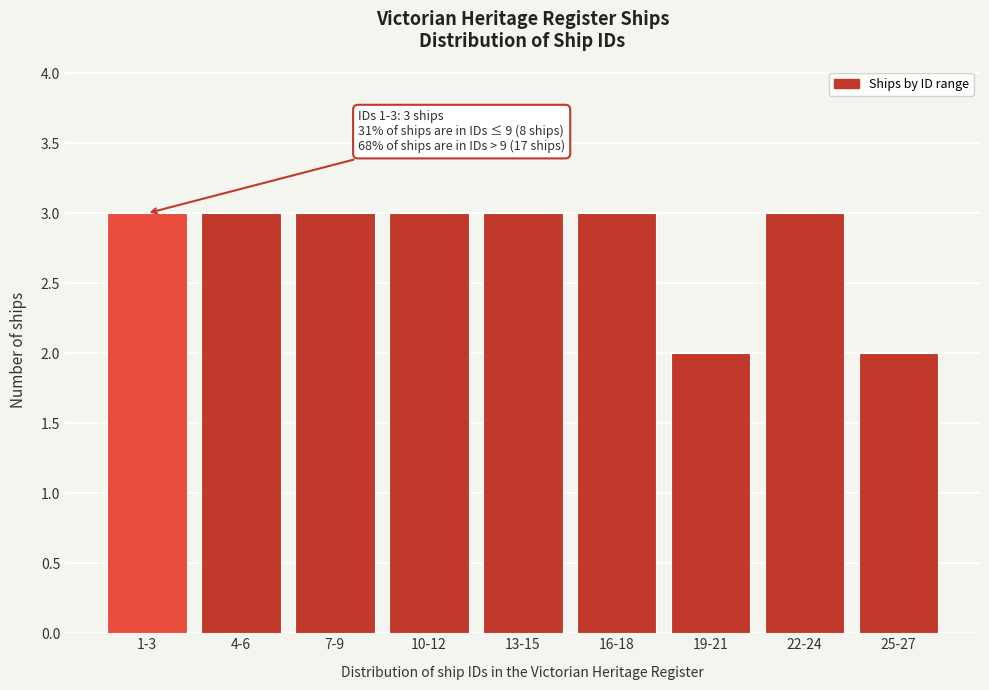

Reading left to right, list all the values displayed in this chart.

3	3	3	3	3	3	2	3	2